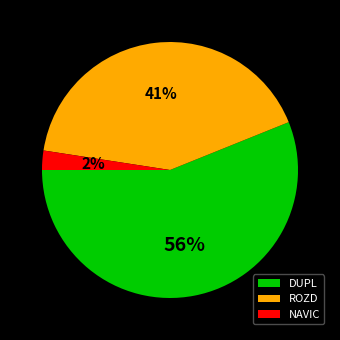

Is it true that NAVIC is 12% of the pie?

False